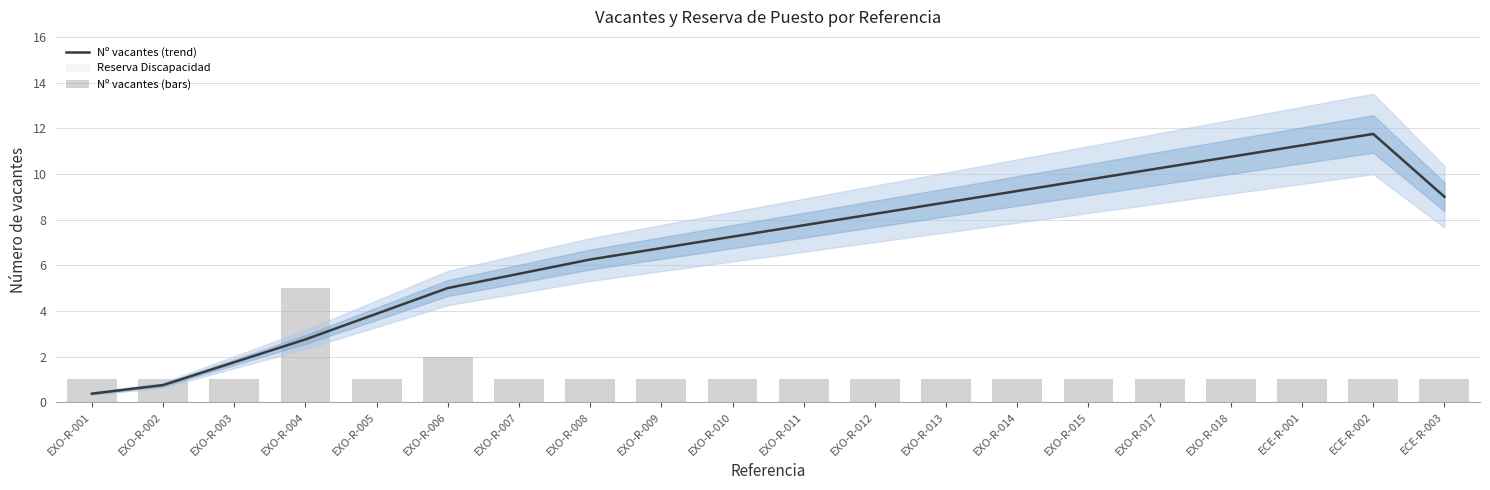

Reading left to right, what are all the values shown in this chart?

Nº vacantes (trend): 0.4	0.8	1.8	2.8	3.9	5.0	5.6	6.2	6.8	7.2	7.8	8.2	8.8	9.2	9.8	10.2	10.8	11.2	11.8	9.0
Nº vacantes (bars): 1.0	1.0	1.0	5.0	1.0	2.0	1.0	1.0	1.0	1.0	1.0	1.0	1.0	1.0	1.0	1.0	1.0	1.0	1.0	1.0